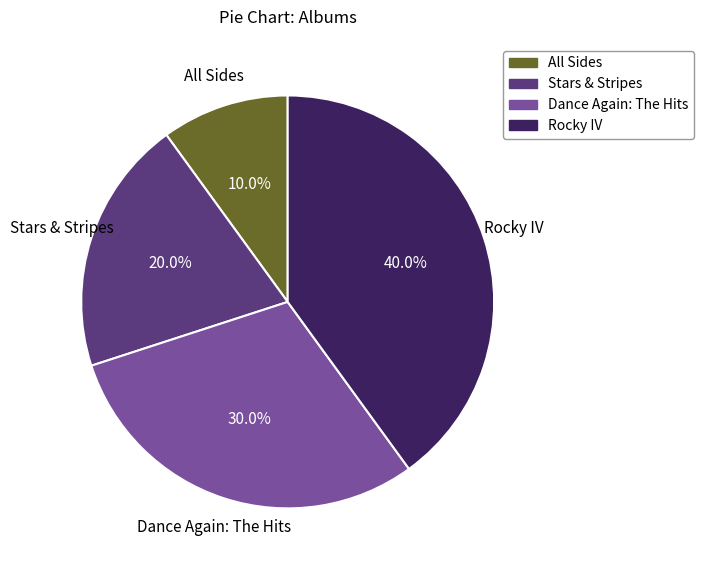

Is it true that Dance Again: The Hits is 30% of the pie?

True